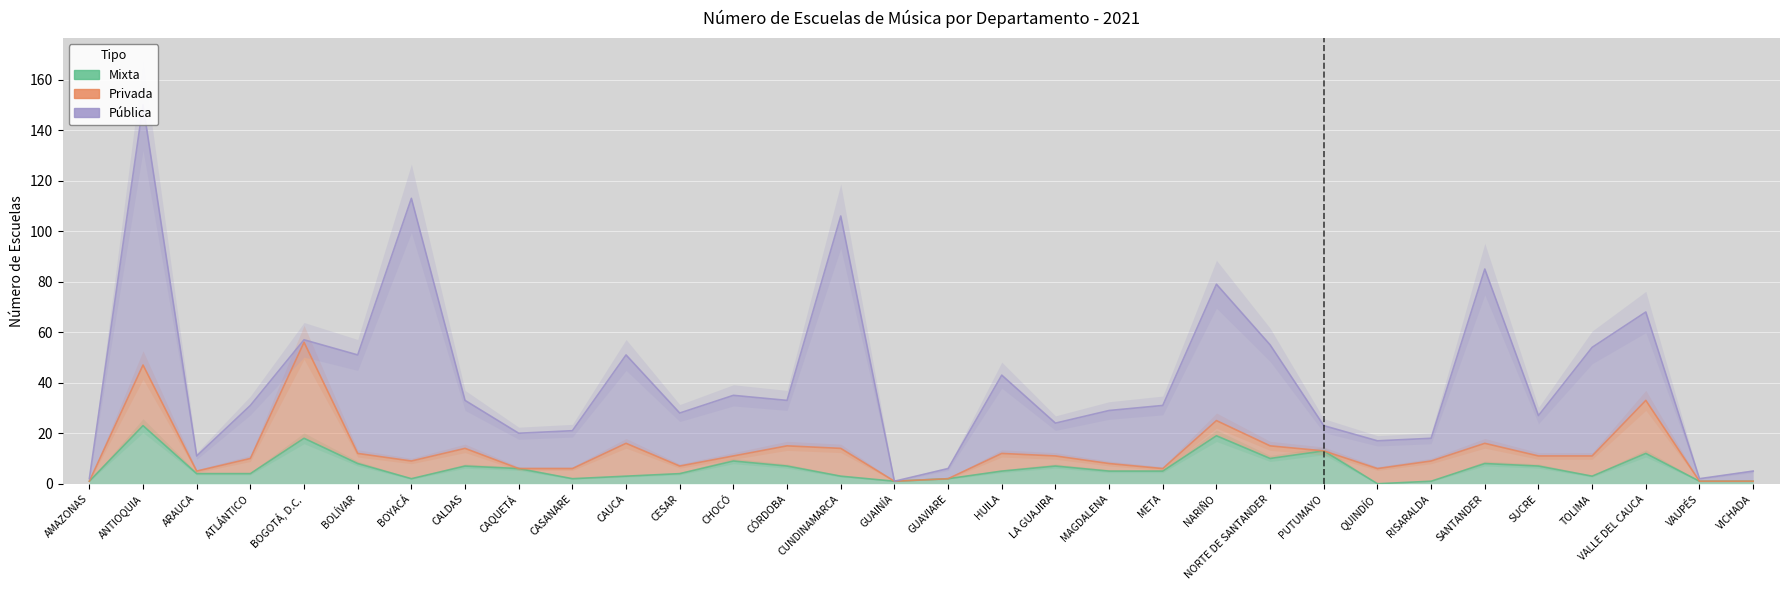

Which category has the lowest value in the Pública series?

GUAINÍA